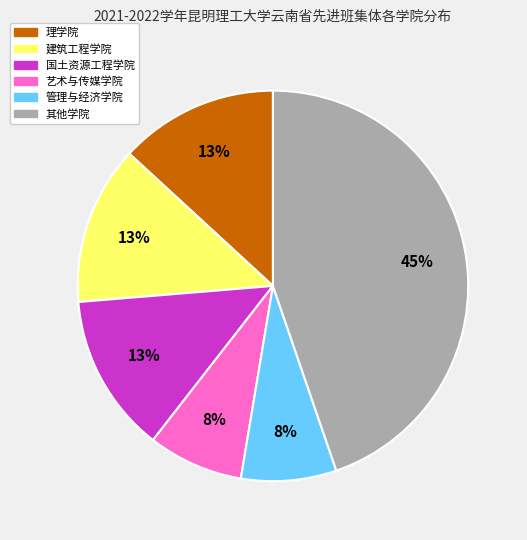

Is there any slice that represents more than half of the pie?

No